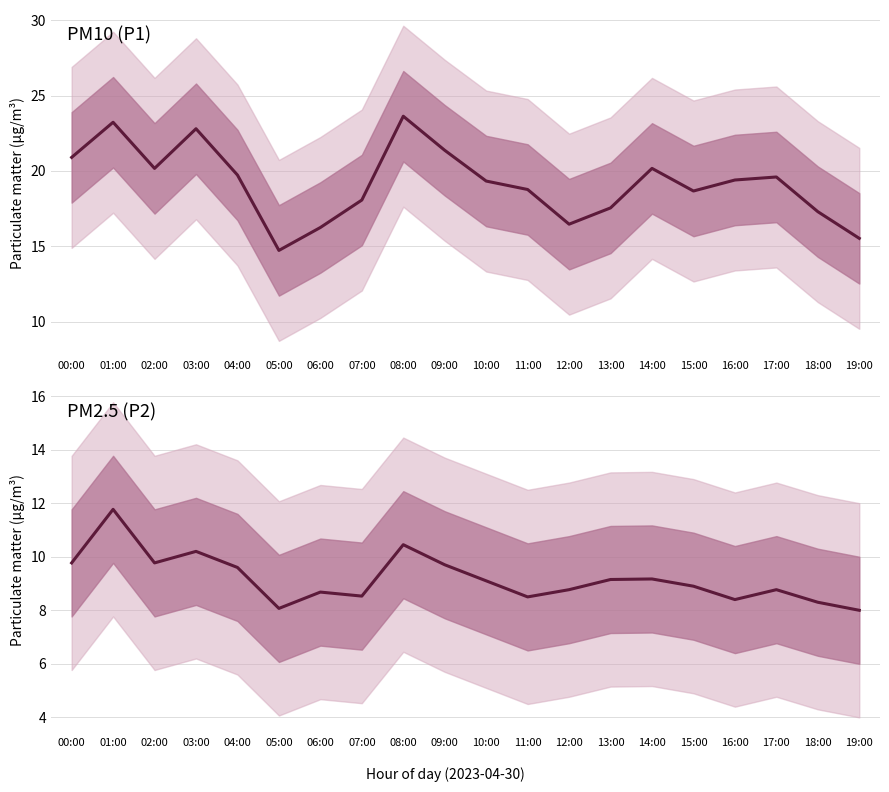

True or false: P1 and P2 intersect in this chart.

False